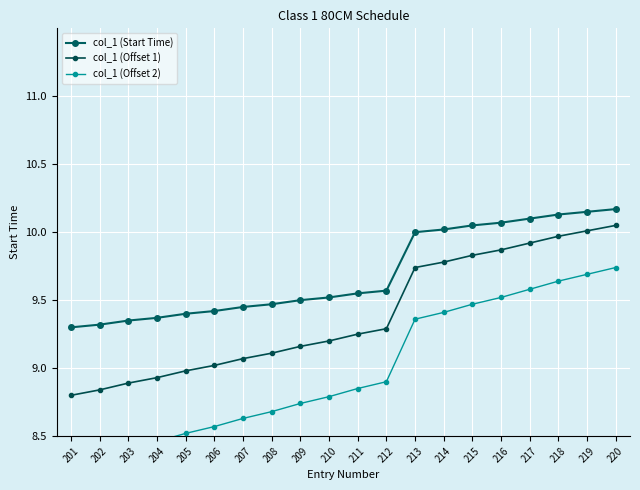

What is the spread (max minus min) of values at 207?

0.8